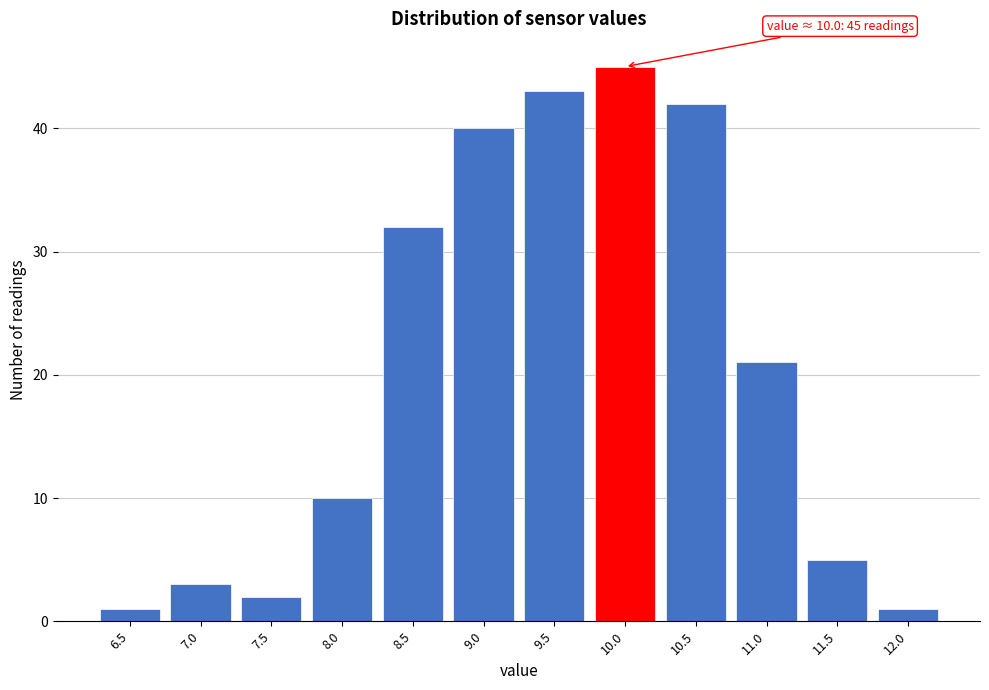

Reading left to right, list all the values displayed in this chart.

6.5=1	7.0=3	7.5=2	8.0=10	8.5=32	9.0=40	9.5=43	10.0=45	10.5=42	11.0=21	11.5=5	12.0=1